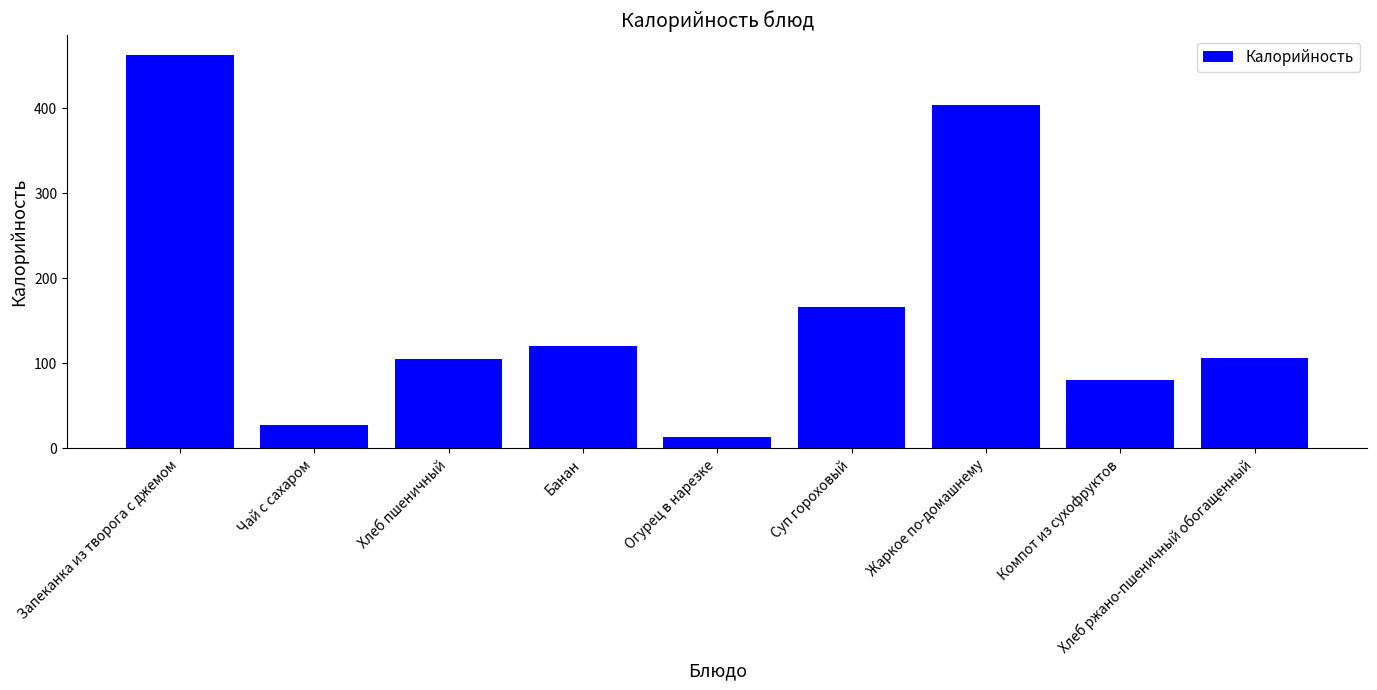

What is the maximum value shown in the chart?

463.0